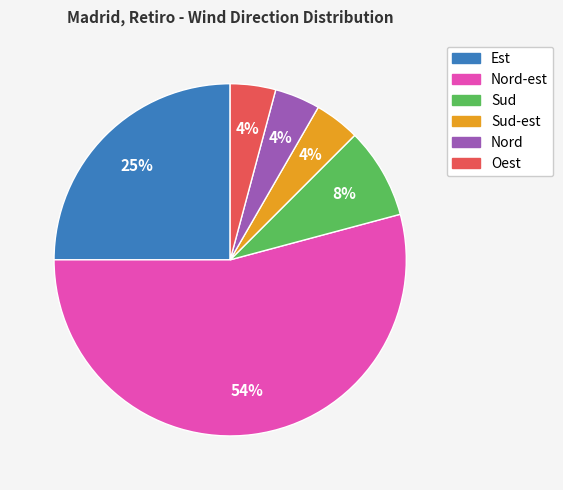

Does any single category account for the majority?

Yes